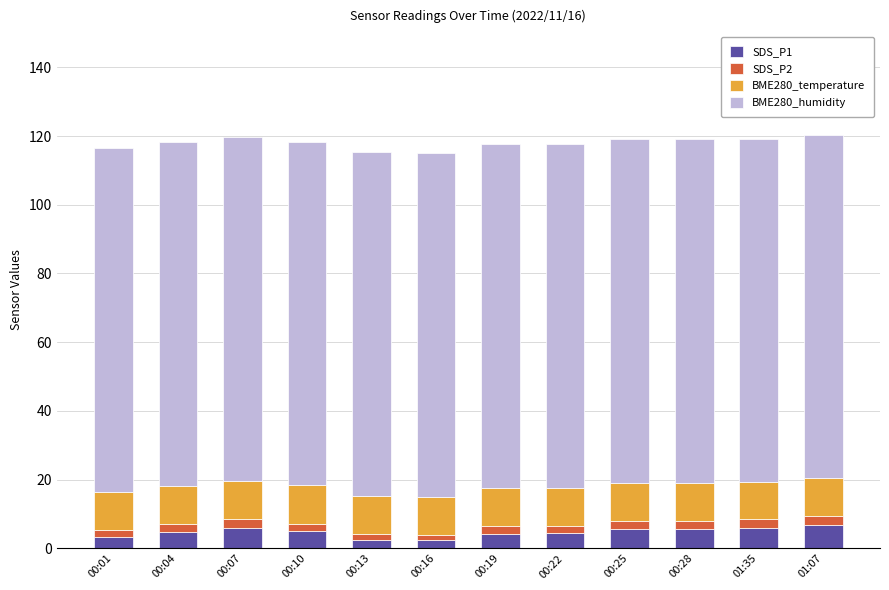

What is the average value of the SDS_P1 series?

4.6